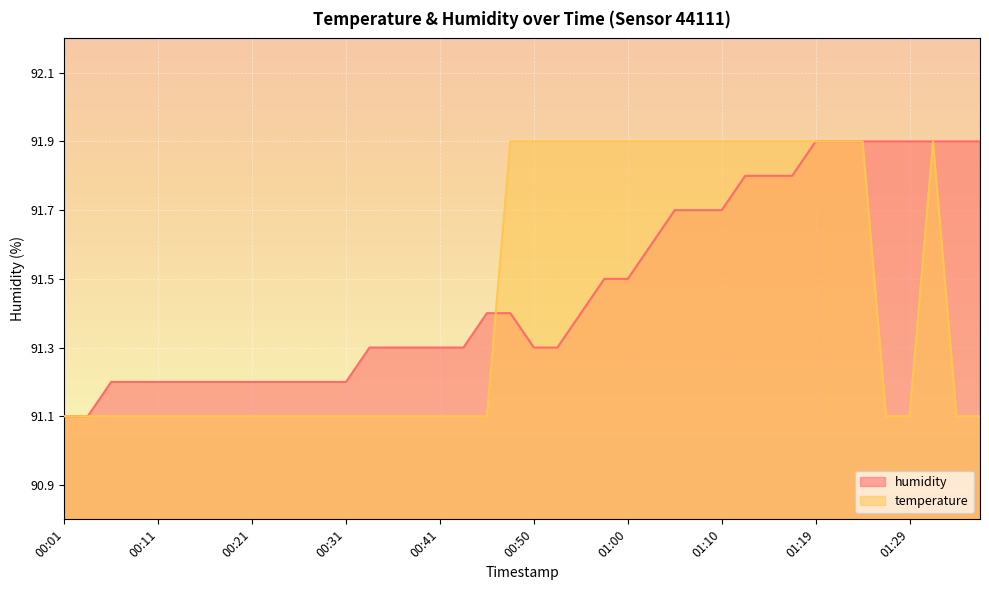

Count the number of categories in the chart.

40